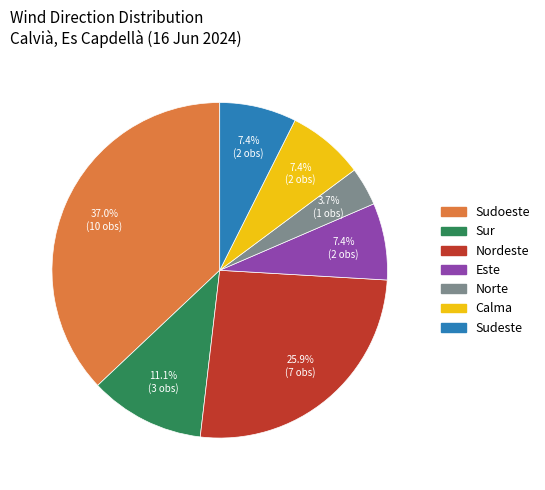

Count the number of slices in the pie.

7